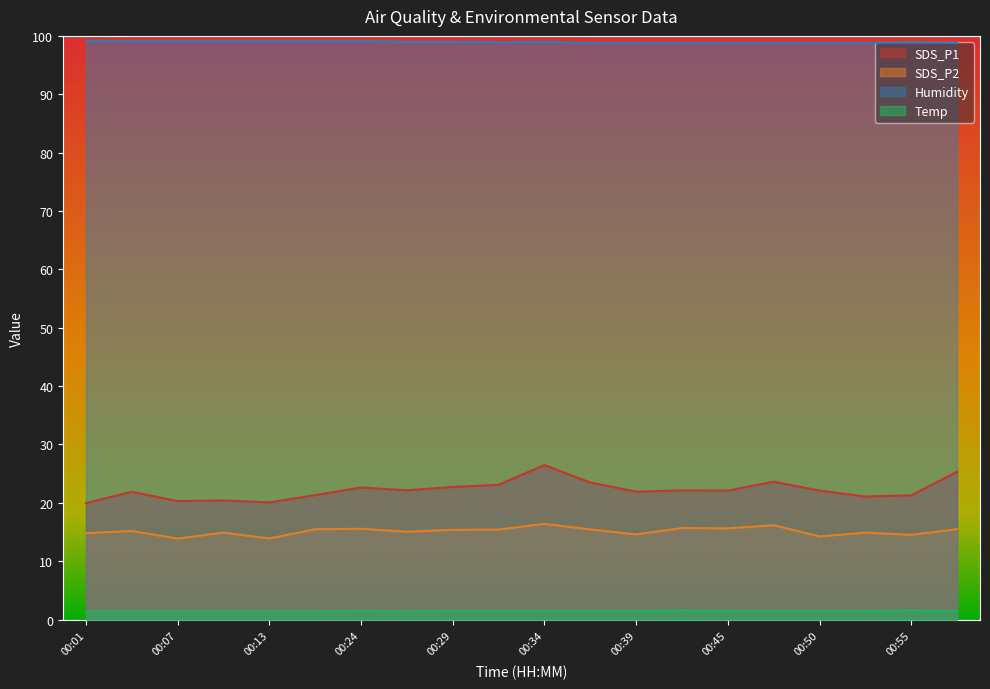

How many interior local peaks does the SDS_P1 series have?

6